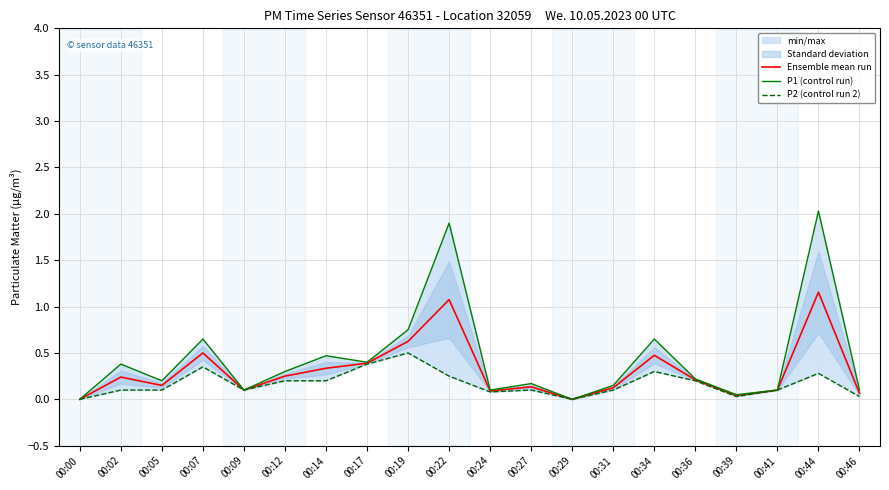

Is the value of P1 (control run) at 00:46 greater than the value of P2 (control run 2) at 00:05?

No